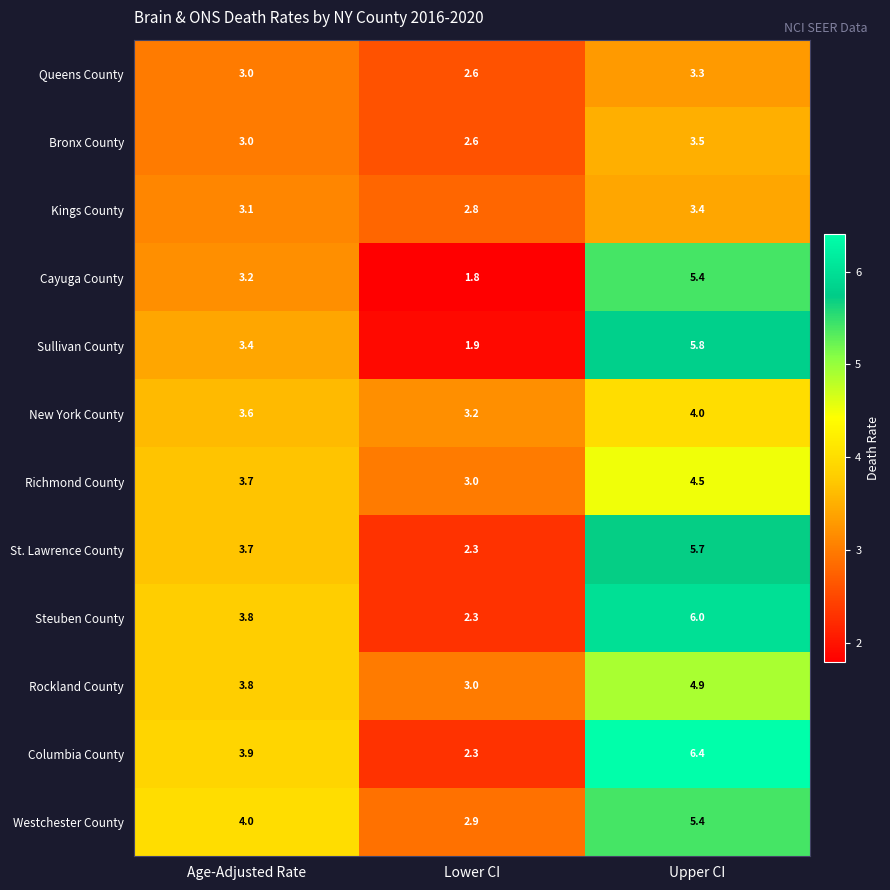

What is the sum of all Kings County values?

9.3